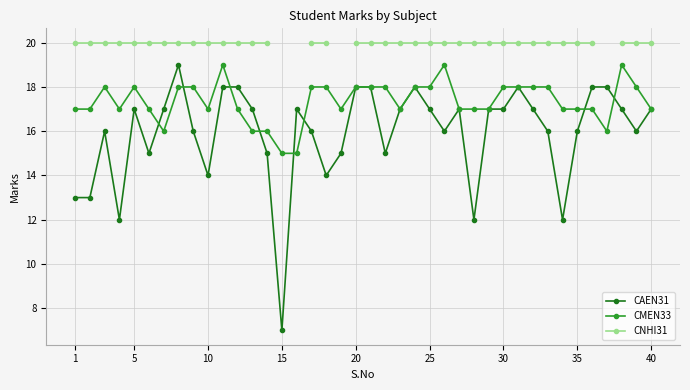

Which series has the largest range (max minus min)?

CAEN31